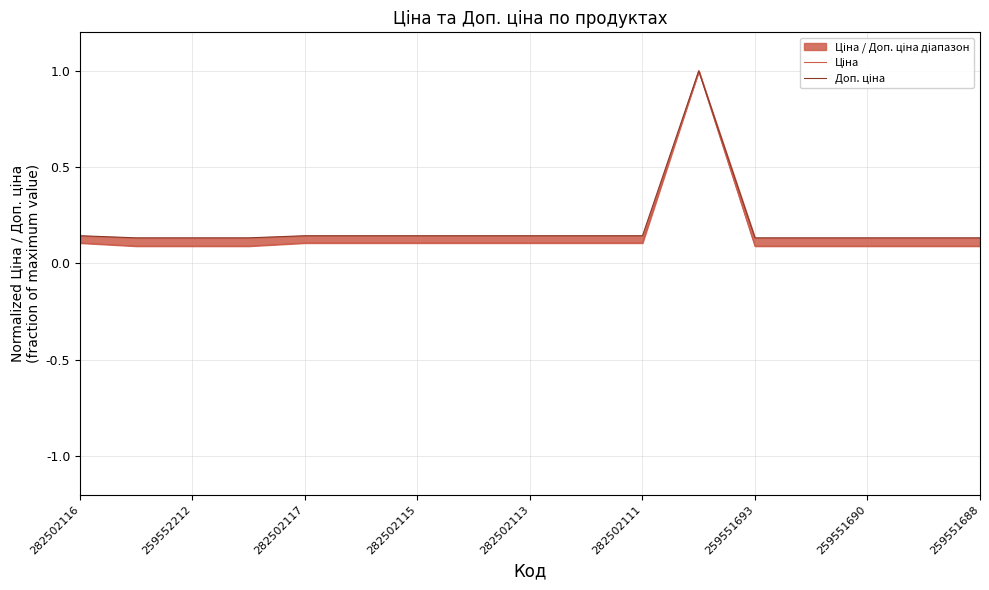

What is the label of the 16th point from the right?

259552212